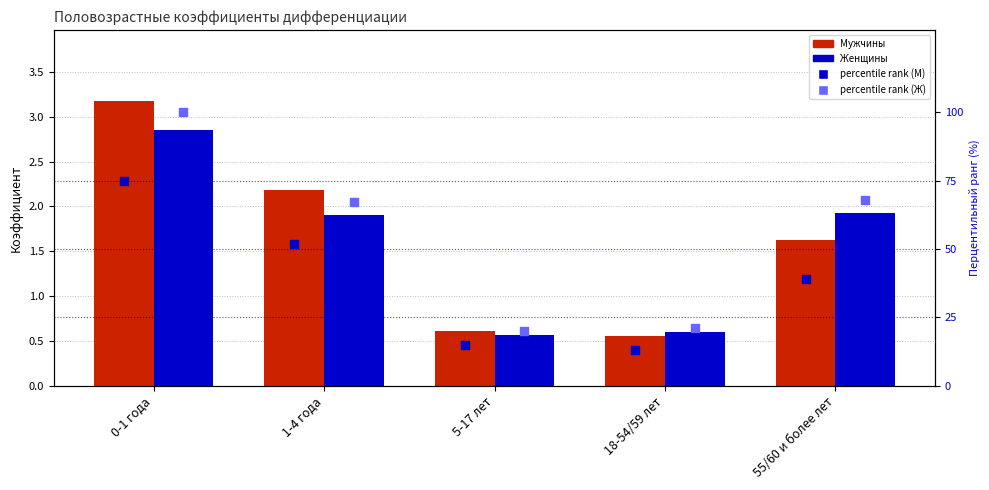

Which series reaches the minimum Y coordinate?

Мужчины